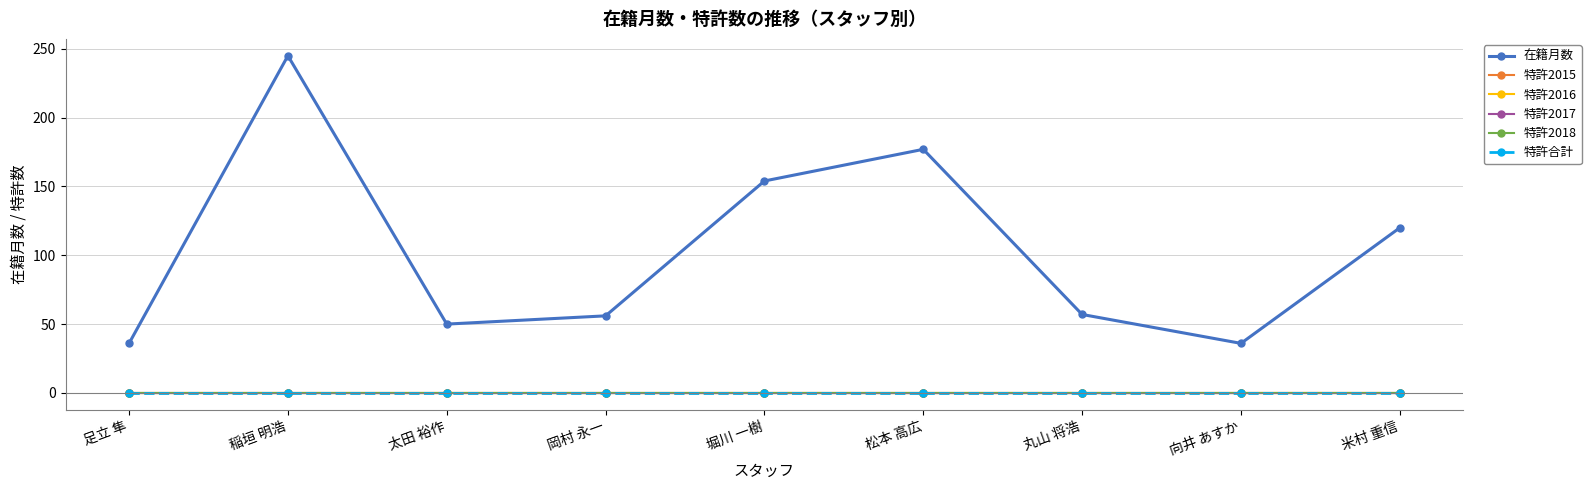

At which label is 特許2015 closest to 0?

足立 隼